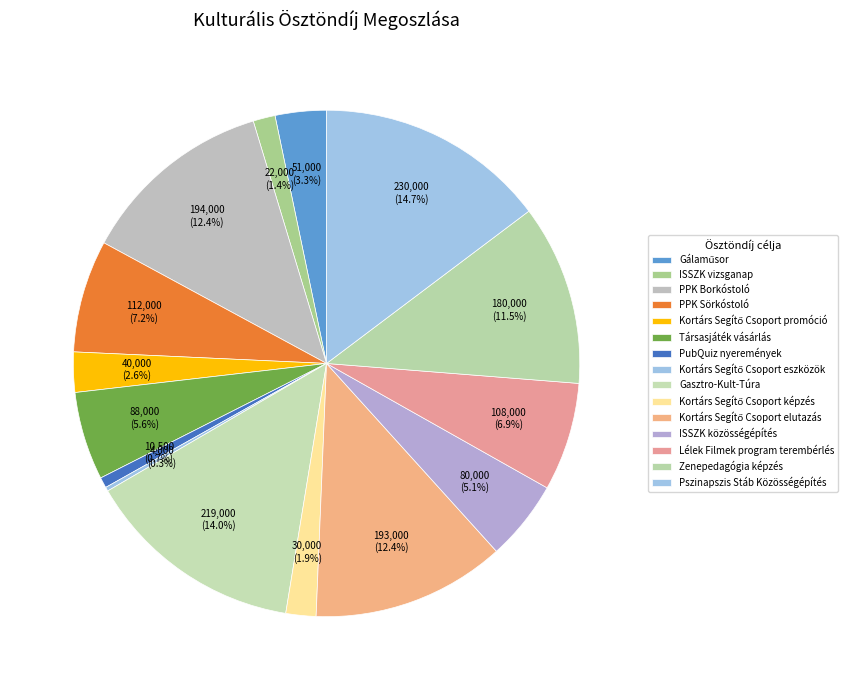

Which category has the biggest portion of the pie?

Pszinapszis Stáb Közösségépítés